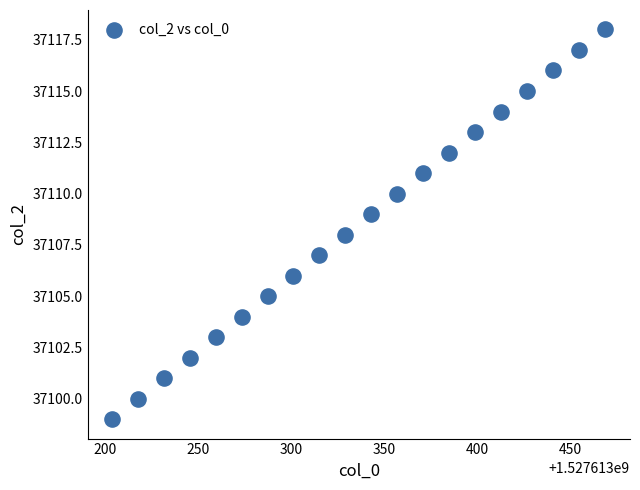

What is the range of Y values (max minus min)?

19